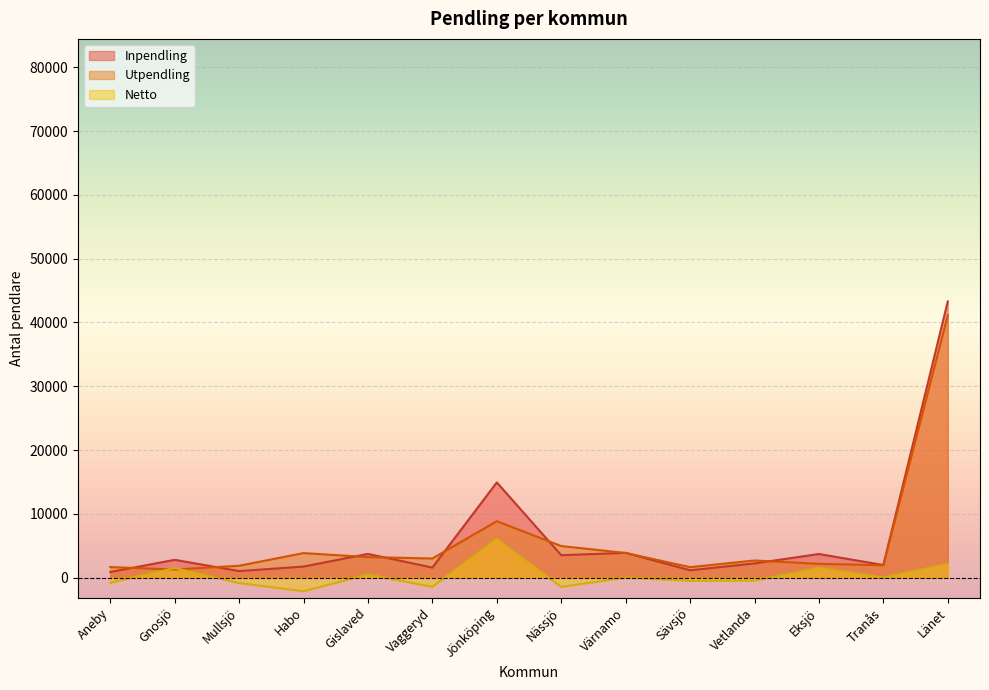

How many data points in Inpendling are above 2809?

6